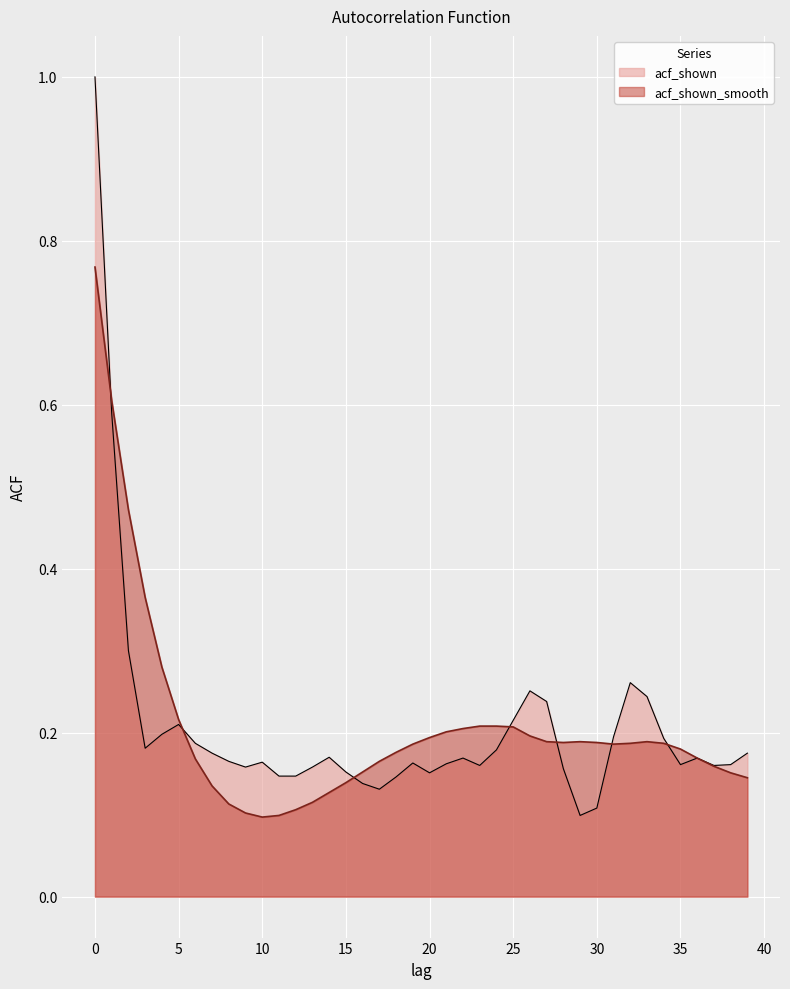

Rank the series by their average value, from highest to lowest.

acf_shown_smooth, acf_shown